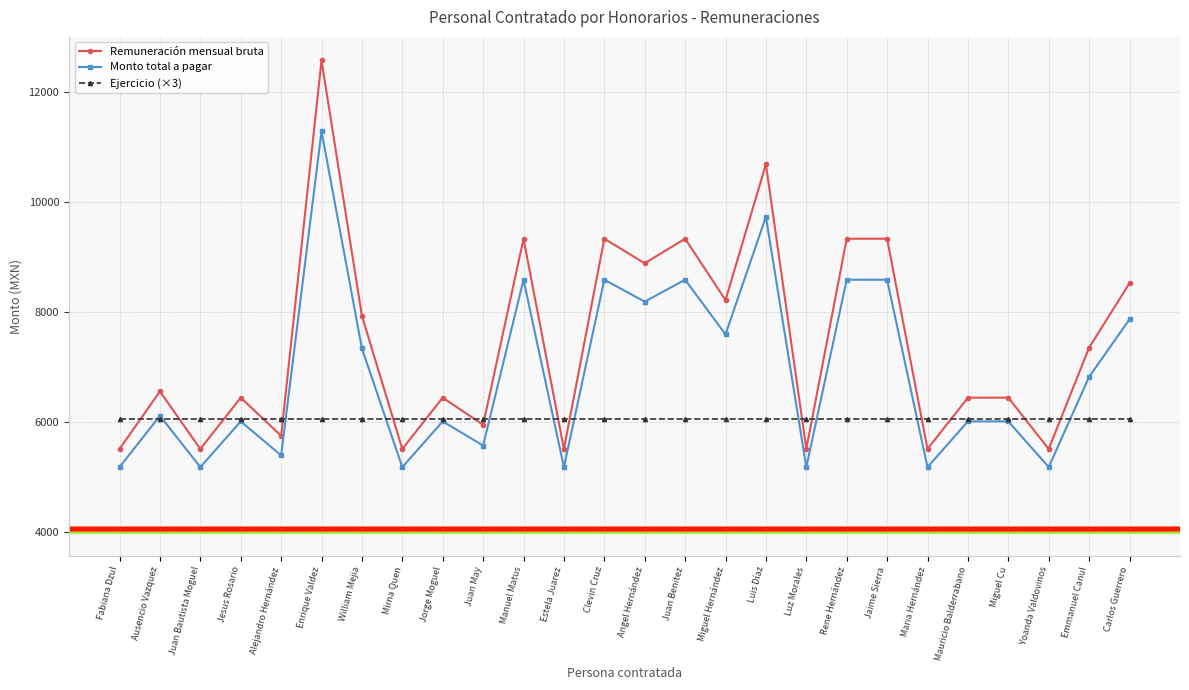

Reading right to left, transcribe all the data shown in this chart.

Remuneración mensual bruta: 8532.0	7358.3	5515.8	6449.4	6449.4	5515.8	9339.9	9339.9	5515.8	10695.1	8224.5	9339.9	8893.3	9339.9	5515.8	9339.9	5955.7	6449.4	5515.8	7937.3	12581.5	5756.0	6449.4	5515.8	6563.9	5515.8
Monto total a pagar: 7874.0	6828.0	5186.0	6018.0	6018.0	5186.0	8594.0	8594.0	5186.0	9740.0	7600.0	8594.0	8196.0	8594.0	5186.0	8594.0	5578.0	6018.0	5186.0	7344.0	11294.8	5400.0	6018.0	5186.0	6120.0	5186.0
Ejercicio (×3): 6066.0	6066.0	6066.0	6066.0	6066.0	6066.0	6066.0	6066.0	6066.0	6066.0	6066.0	6066.0	6066.0	6066.0	6066.0	6066.0	6066.0	6066.0	6066.0	6066.0	6066.0	6066.0	6066.0	6066.0	6066.0	6066.0